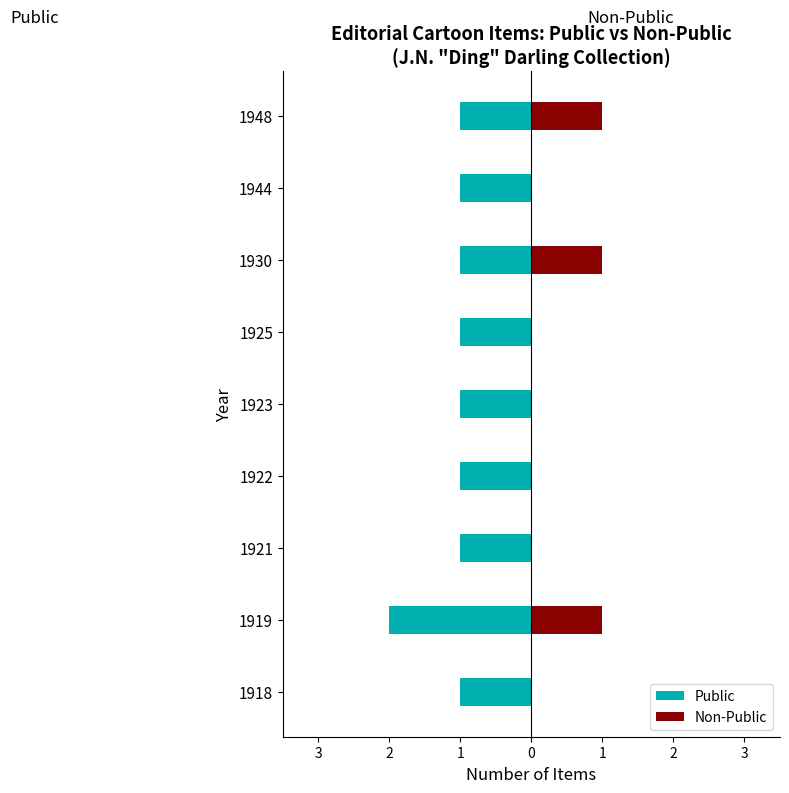

What is the sum of all Non-Public values?

3